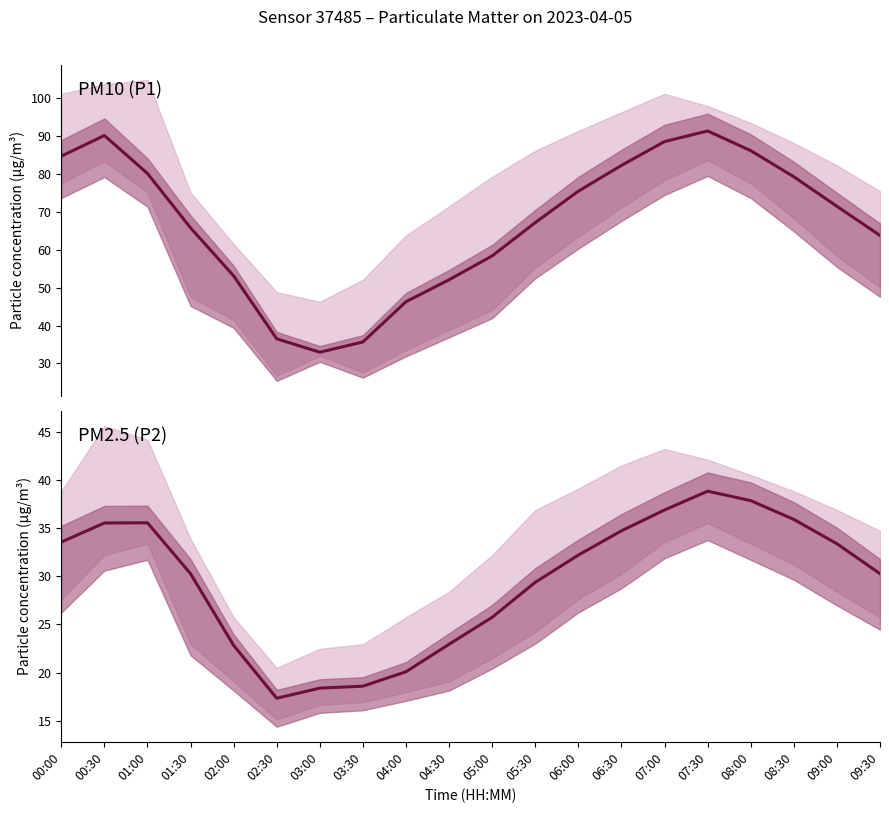

True or false: P1 and P2 cross at least once.

False